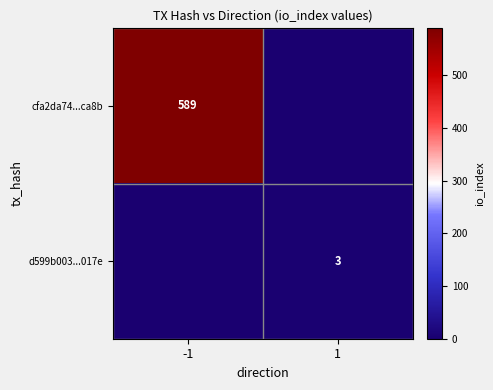

The cfa2da74...ca8b series shows 354 at -1. True or false?

False